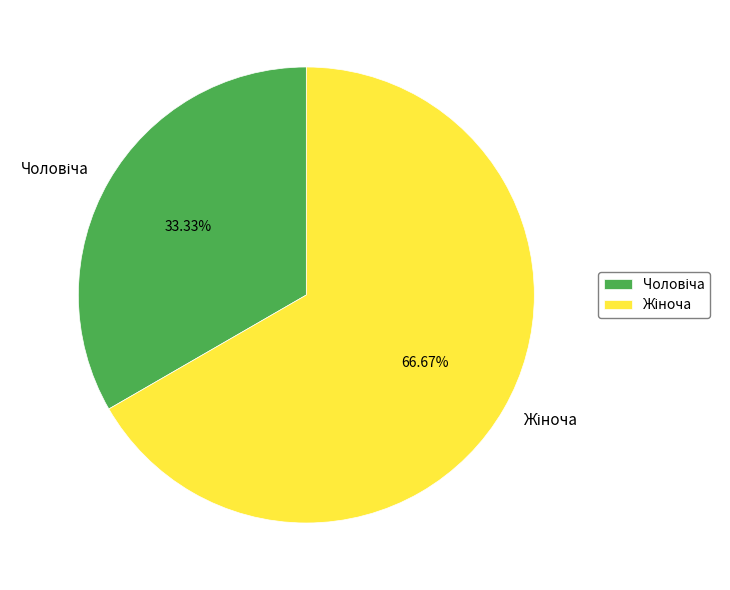

Does any single category account for the majority?

Yes